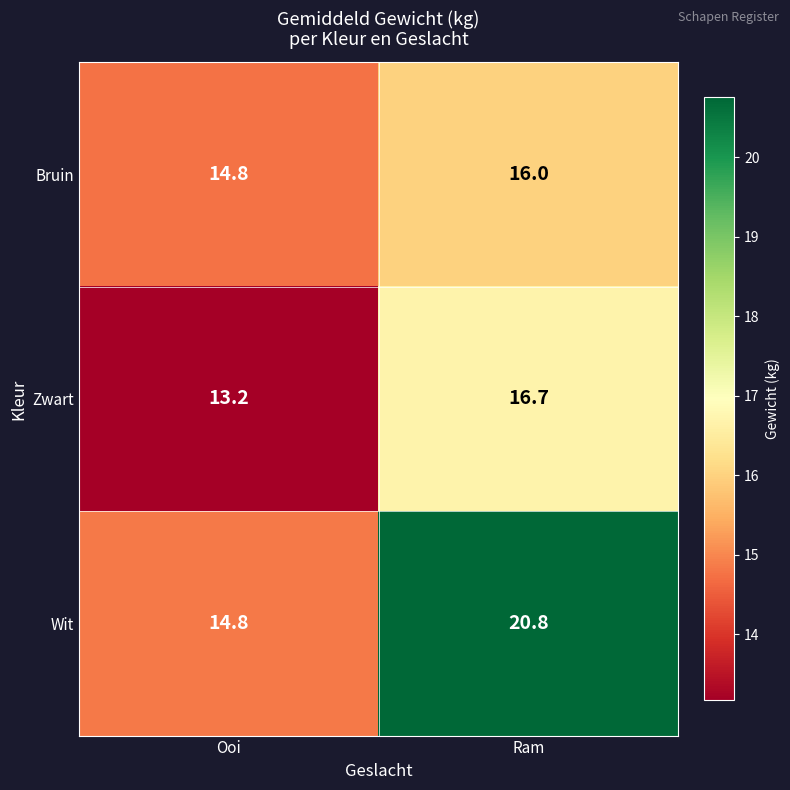

What is the spread (max minus min) of values at Ooi?

1.6